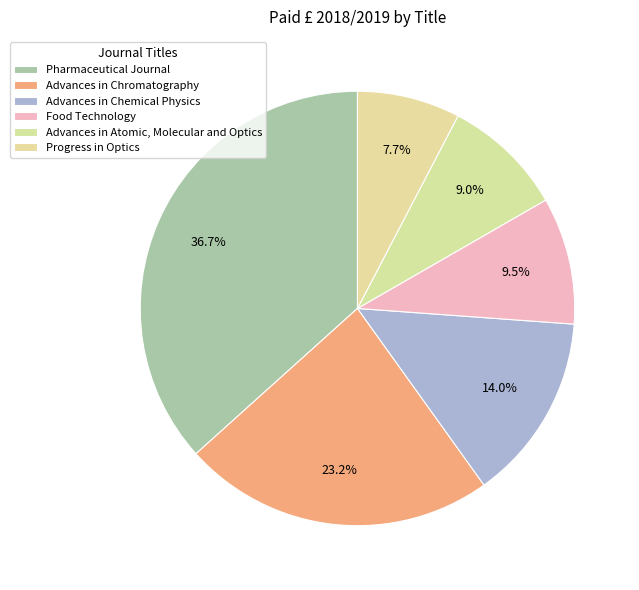

What is the largest slice in the pie chart?

Pharmaceutical Journal